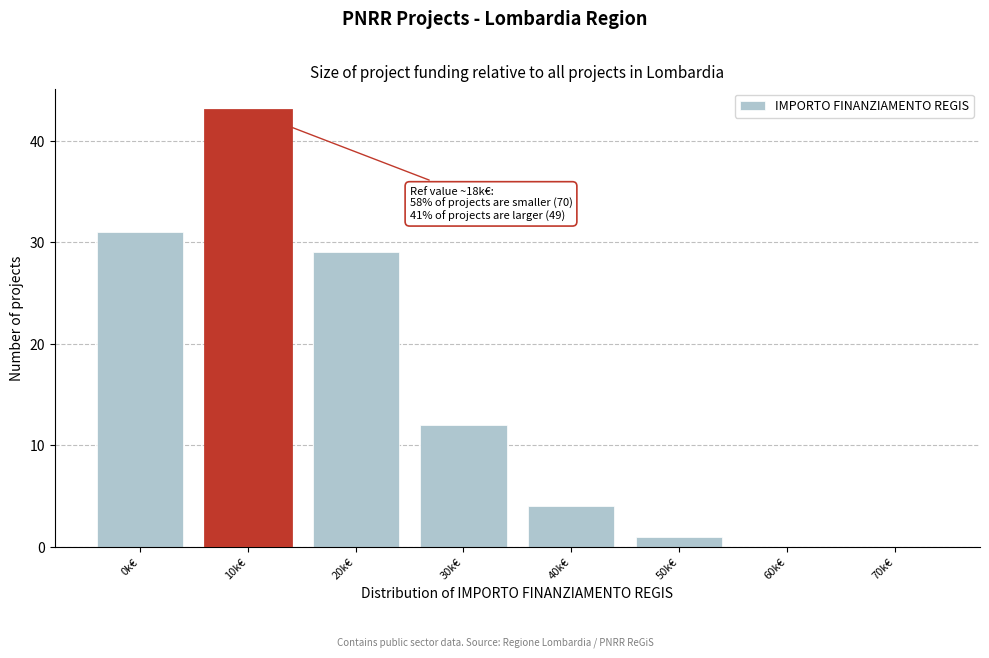

Reading left to right, list all the values displayed in this chart.

0k€=31	10k€=43	20k€=29	30k€=12	40k€=4	50k€=1	60k€=0	70k€=0